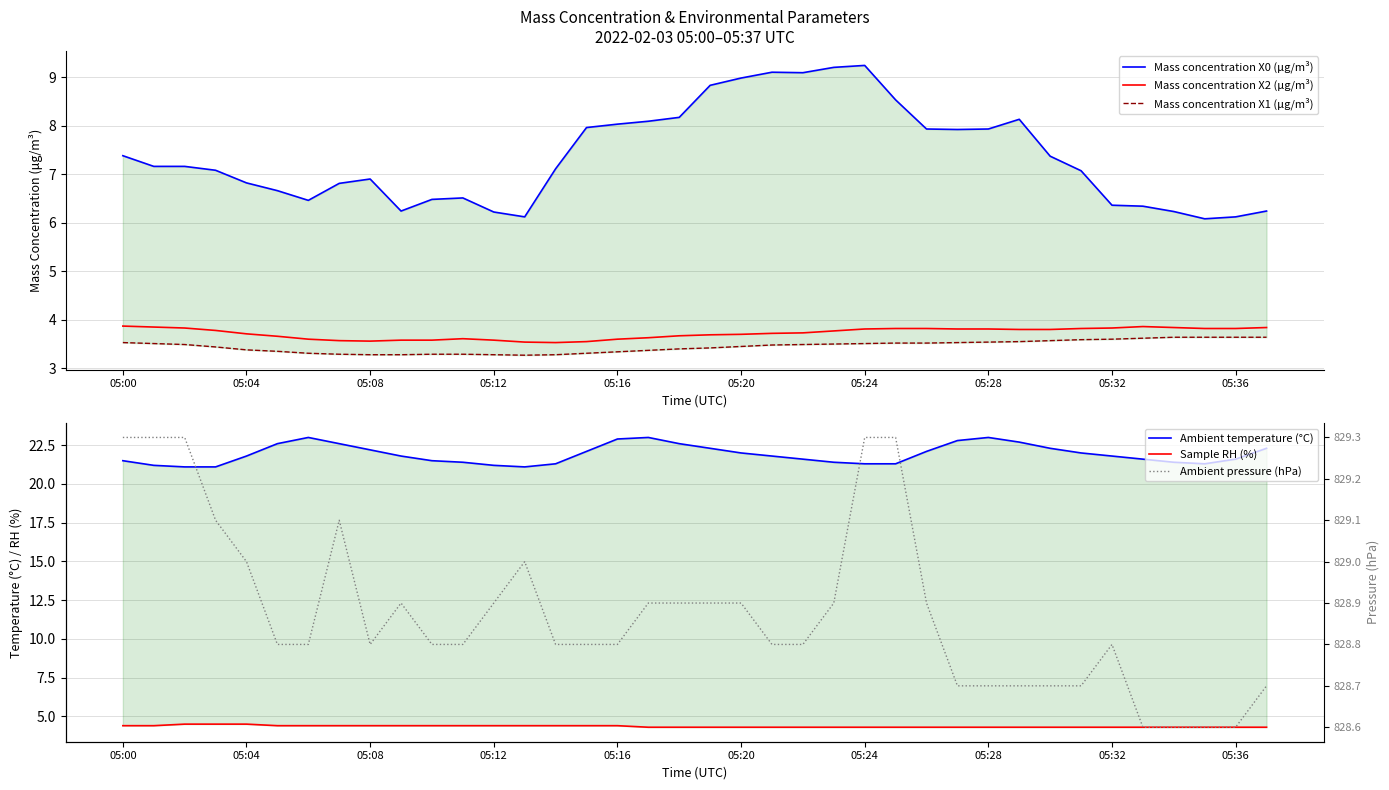

What is the lowest value of the Ambient temperature (°C) series?

21.1